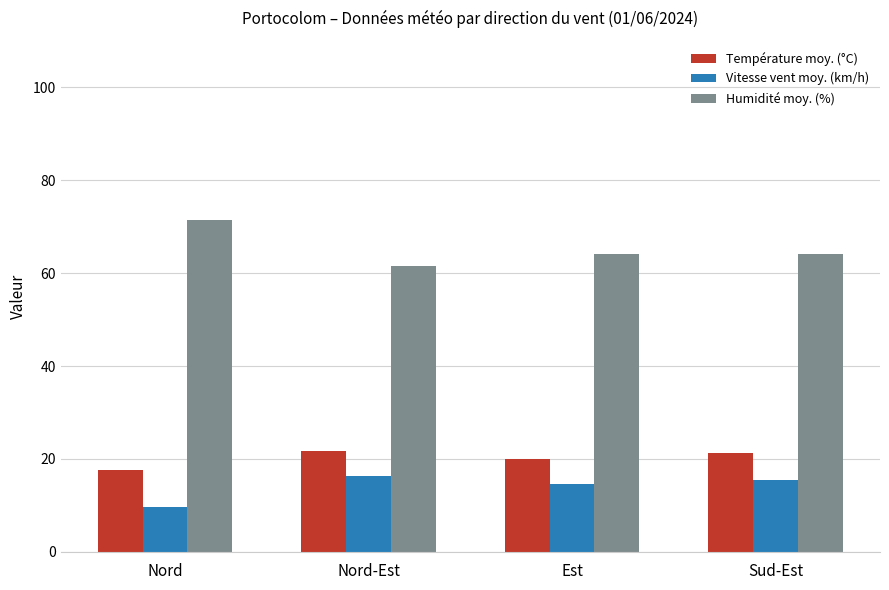

At Est, list the series in order from largest to smallest.

Humidité moy. (%), Température moy. (°C), Vitesse vent moy. (km/h)